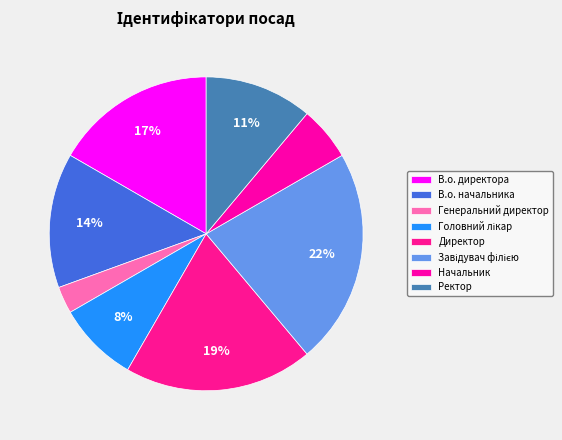

Is the sum of Начальник and Генеральний директор greater than half?

No